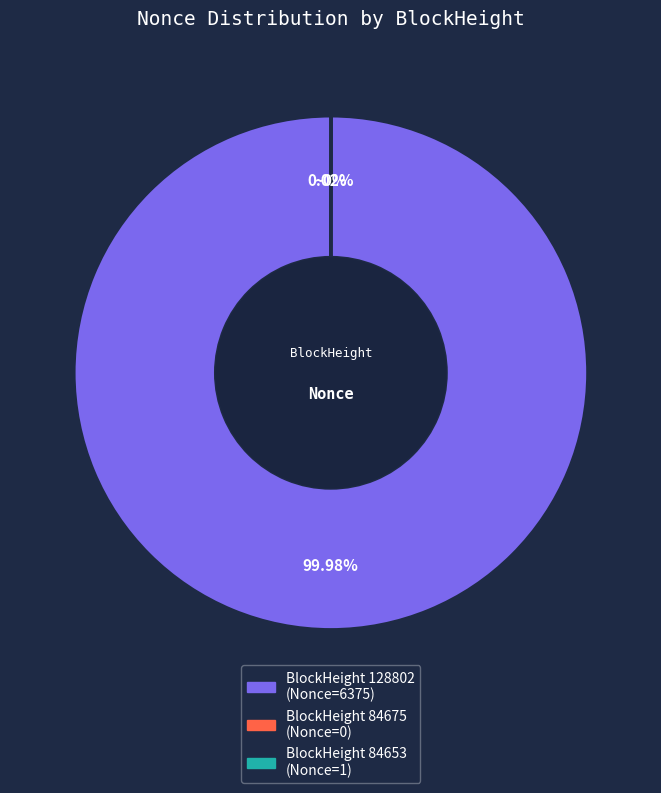

Is there any slice that represents more than half of the pie?

Yes